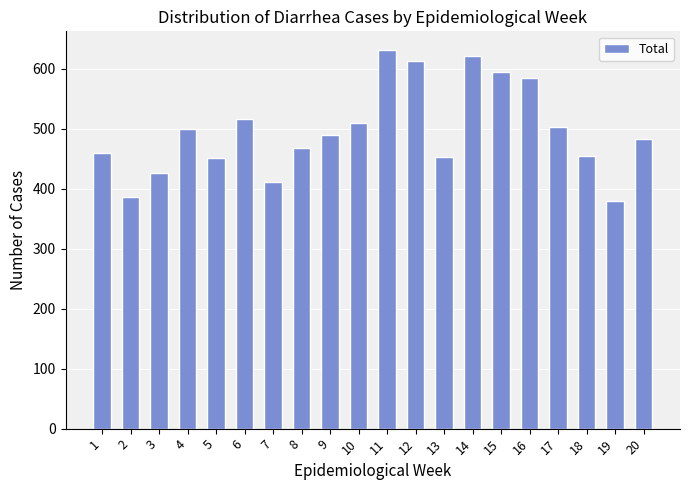

Which has a higher value, 18 or 2?

18